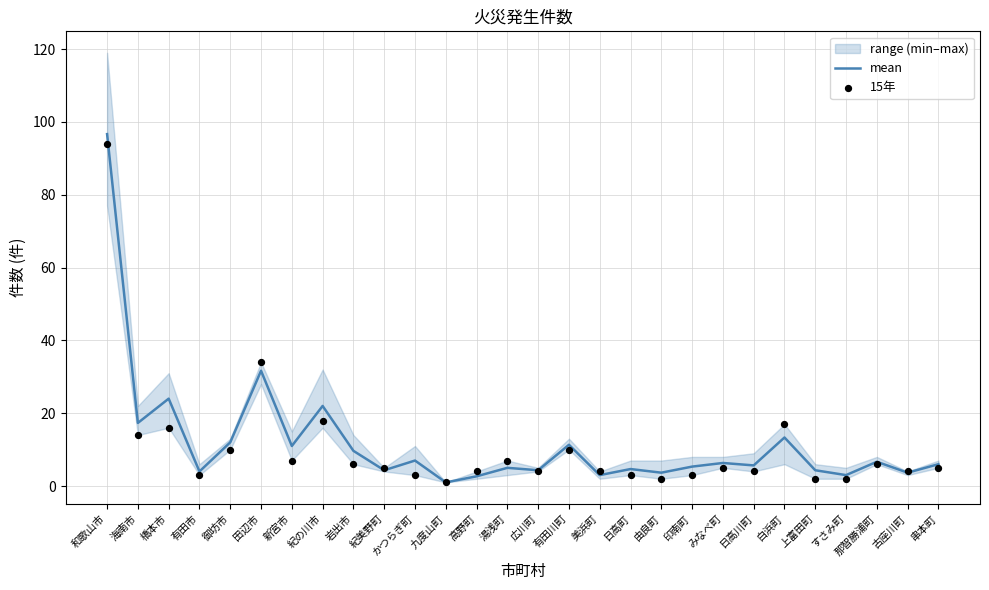

What is the total value across all series at 白浜町?

30.3